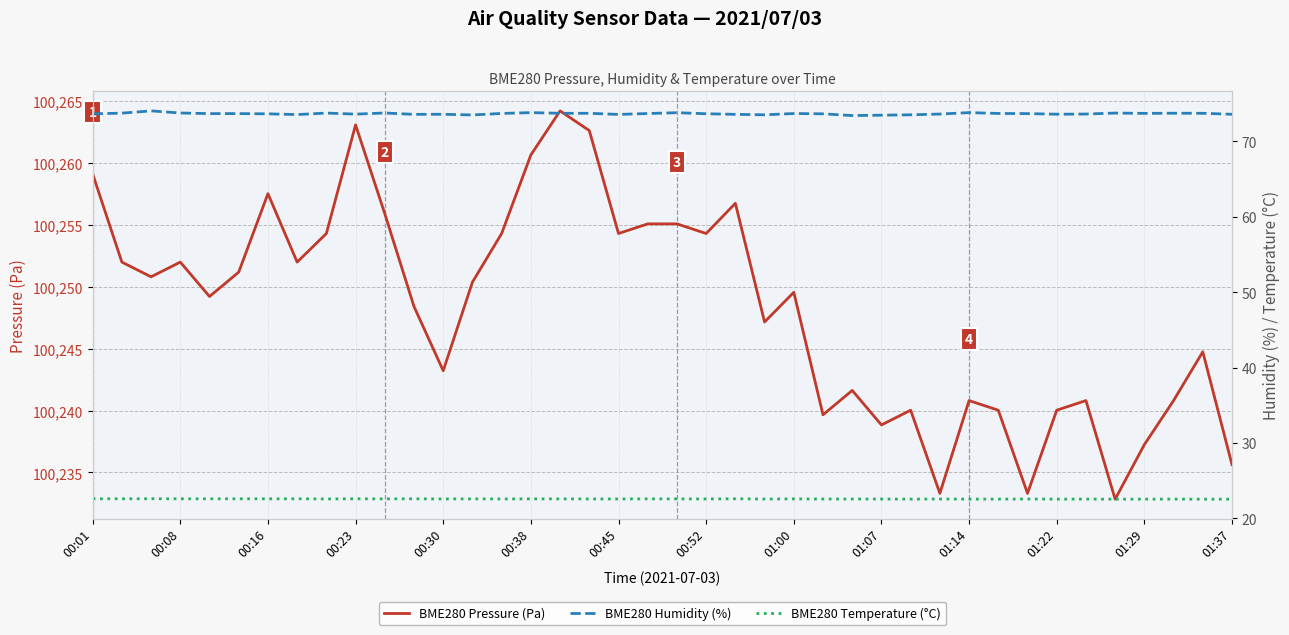

The BME280 Pressure (Pa) series shows 174791.1 at 01:14. True or false?

False